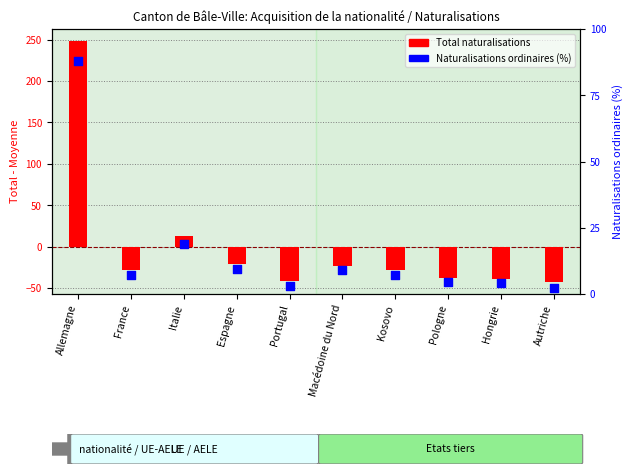

At which category is the sum across all series the highest?

Allemagne